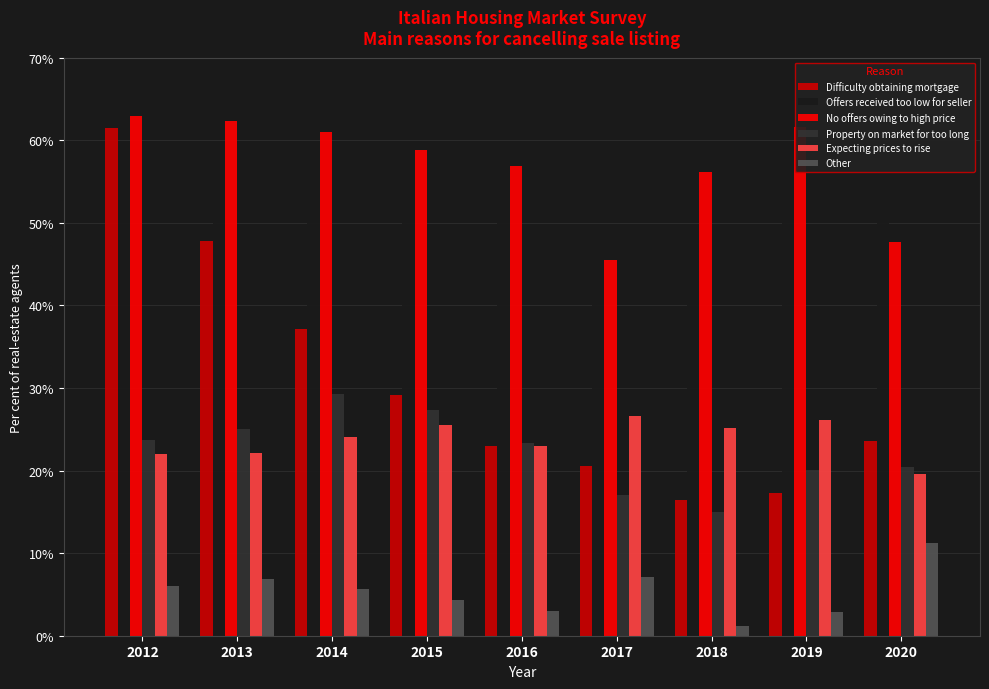

Where is Difficulty obtaining mortgage nearest to the value 38?

2014